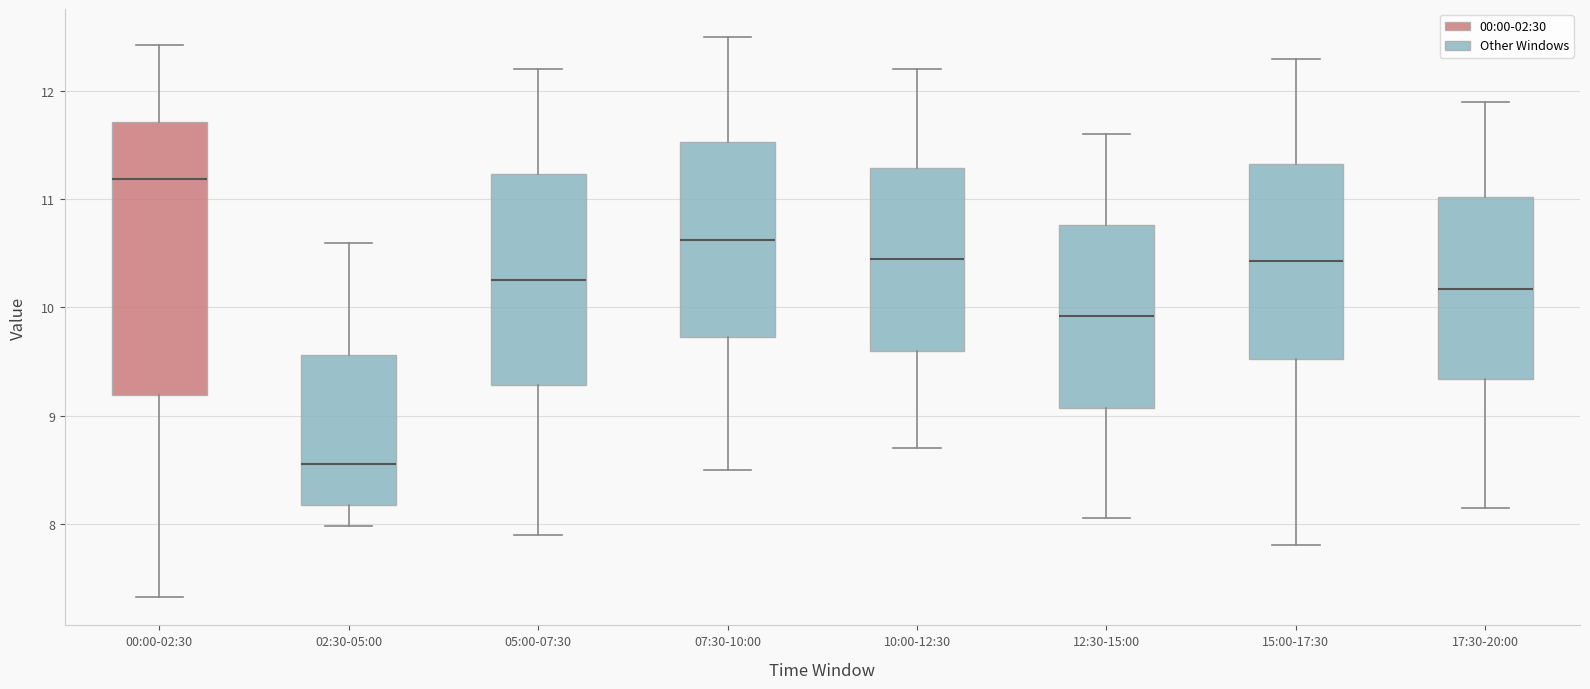

Reading left to right, transcribe this box plot: for each box, give where its median line is, the range the box spans, and where its two whiskers end, as read against the y-axis. The values are not printed on the chart, so give them approximately, as read against the axis.

00:00-02:30: median 11.2, box 9.2 to 11.7, whiskers 7.3 to 12.4
02:30-05:00: median 8.6, box 8.2 to 9.6, whiskers 8.0 to 10.6
05:00-07:30: median 10.3, box 9.3 to 11.2, whiskers 7.9 to 12.2
07:30-10:00: median 10.6, box 9.7 to 11.5, whiskers 8.5 to 12.5
10:00-12:30: median 10.5, box 9.6 to 11.3, whiskers 8.7 to 12.2
12:30-15:00: median 9.9, box 9.1 to 10.8, whiskers 8.1 to 11.6
15:00-17:30: median 10.4, box 9.5 to 11.3, whiskers 7.8 to 12.3
17:30-20:00: median 10.2, box 9.3 to 11.0, whiskers 8.2 to 11.9